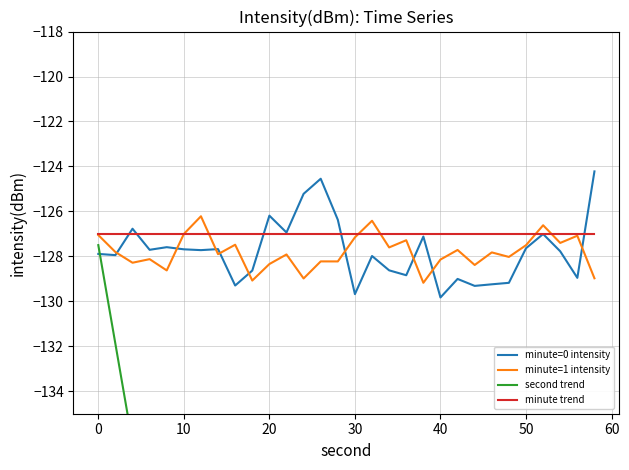

What is the highest value of the minute=1 intensity series?

-126.2